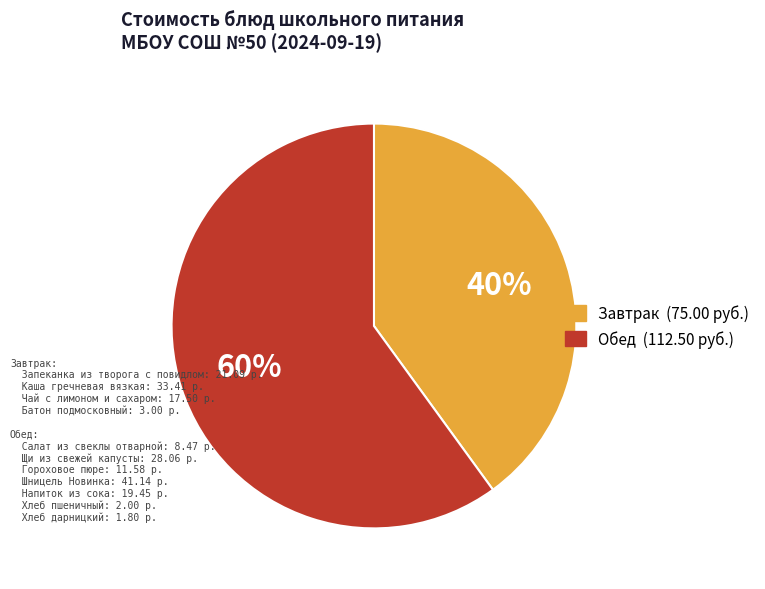

Is there a majority slice in this chart?

Yes